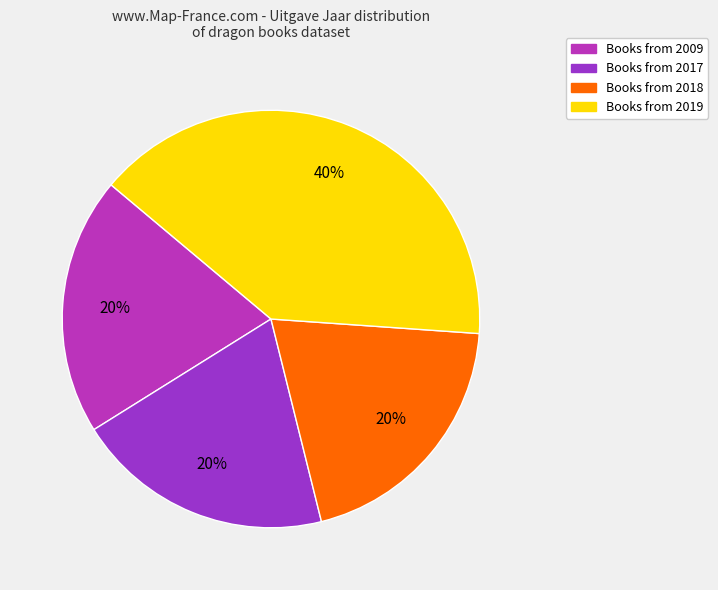

Count the number of slices in the pie.

4